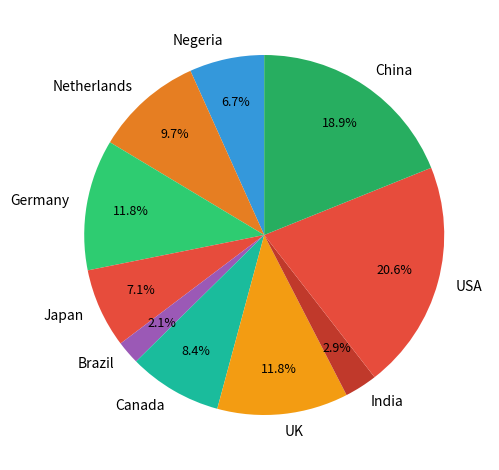

Which slice is the largest?

USA